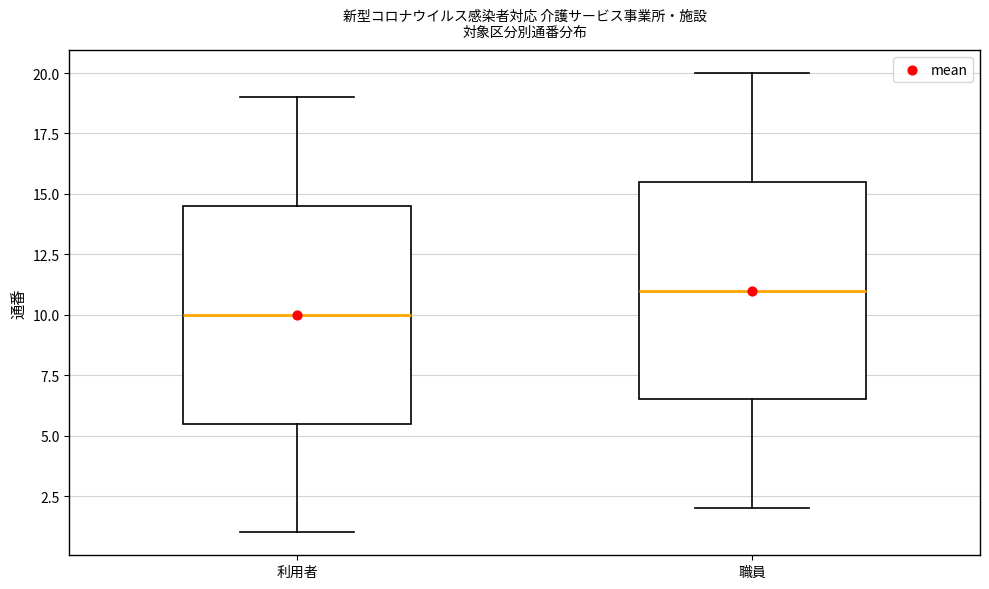

Reading left to right, read every box against the y-axis: the position of its median line, the range the box covers, and the ends of its whiskers. The values are not printed on the chart, so give them approximately, as read against the axis.

利用者: median 10.0, box 5.5 to 14.5, whiskers 1.0 to 19.0
職員: median 11.0, box 6.5 to 15.5, whiskers 2.0 to 20.0